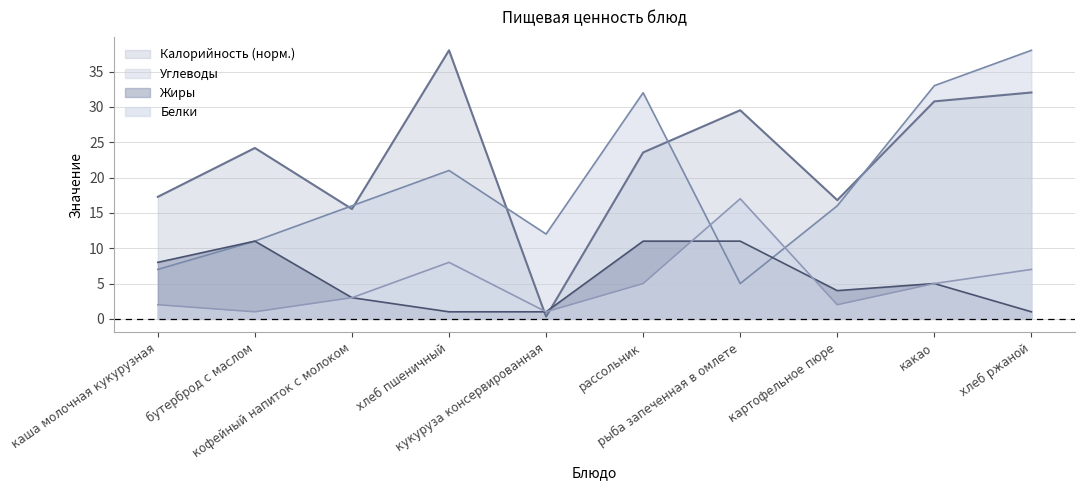

Which series has the largest total across all categories?

Калорийность (норм.)